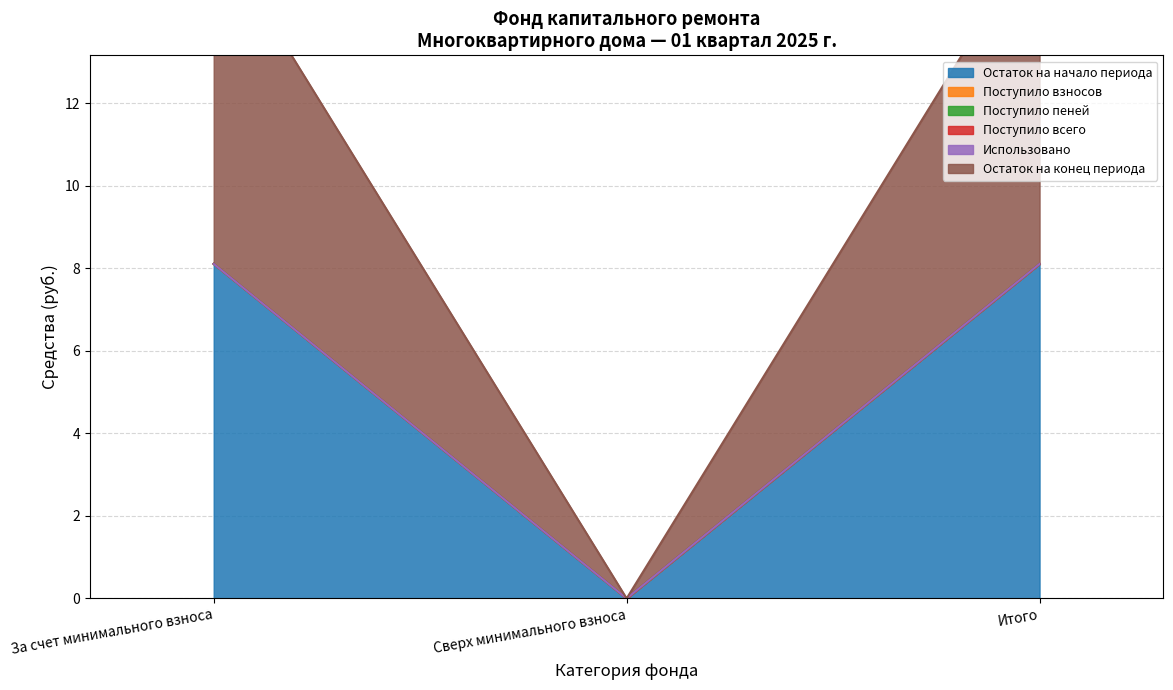

Rank the categories by Поступило всего value from highest to lowest.

За счет минимального взноса, Сверх минимального взноса, Итого